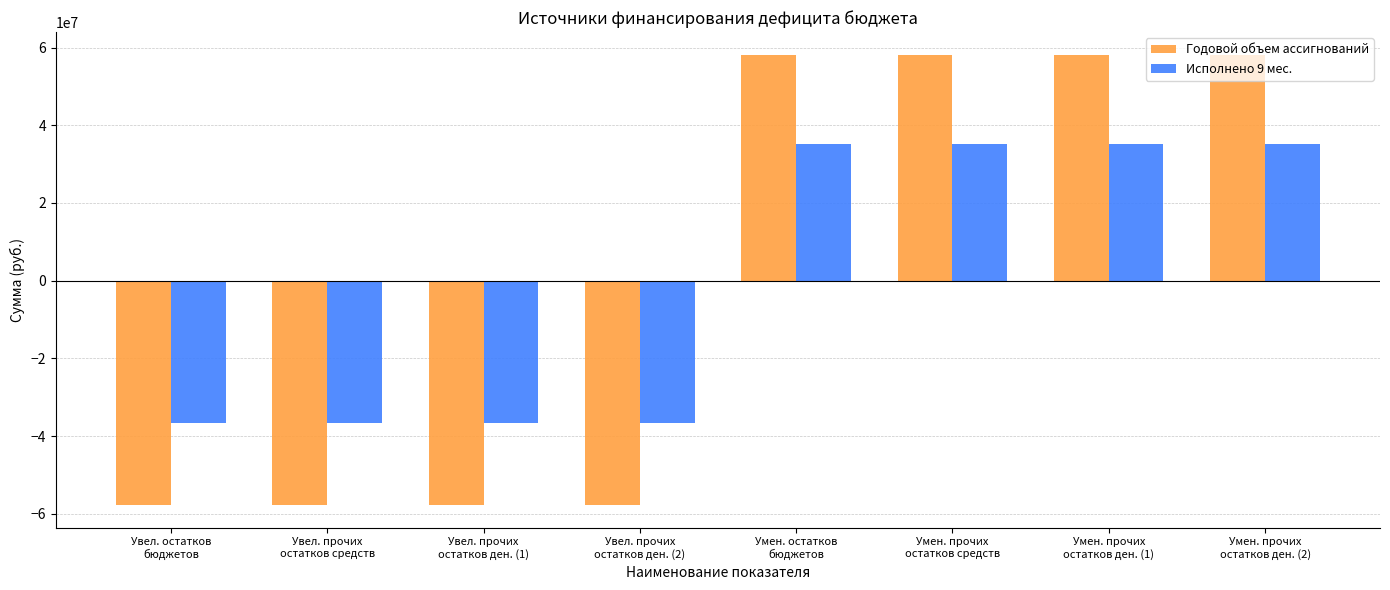

Which series has the largest range (max minus min)?

Годовой объем ассигнований